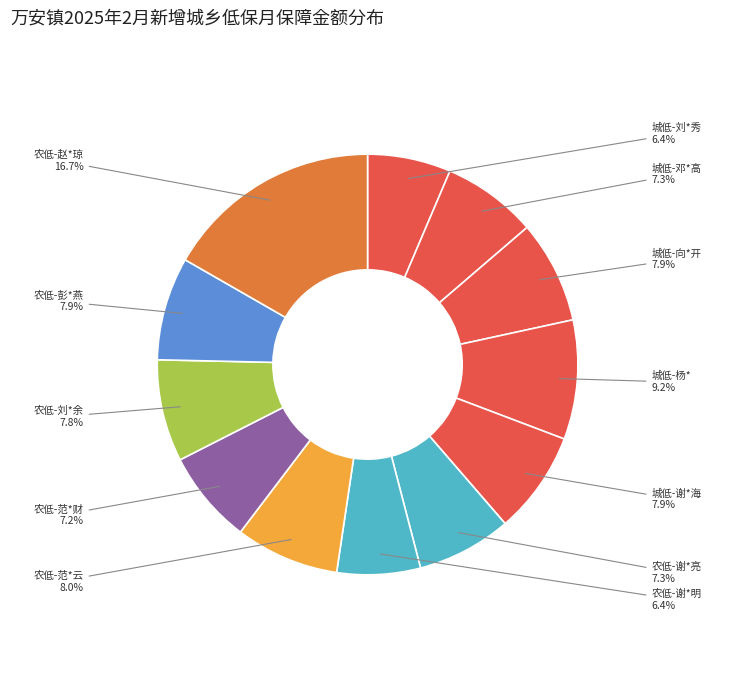

To the nearest percent, what portion does 农低-彭*燕 represent?

8%